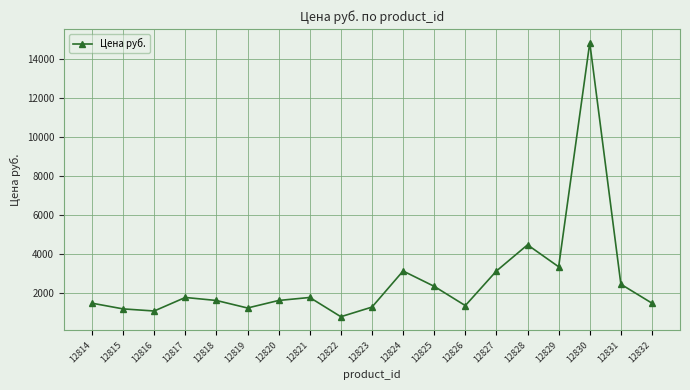

Does the chart display data point markers on the line(s)?

Yes